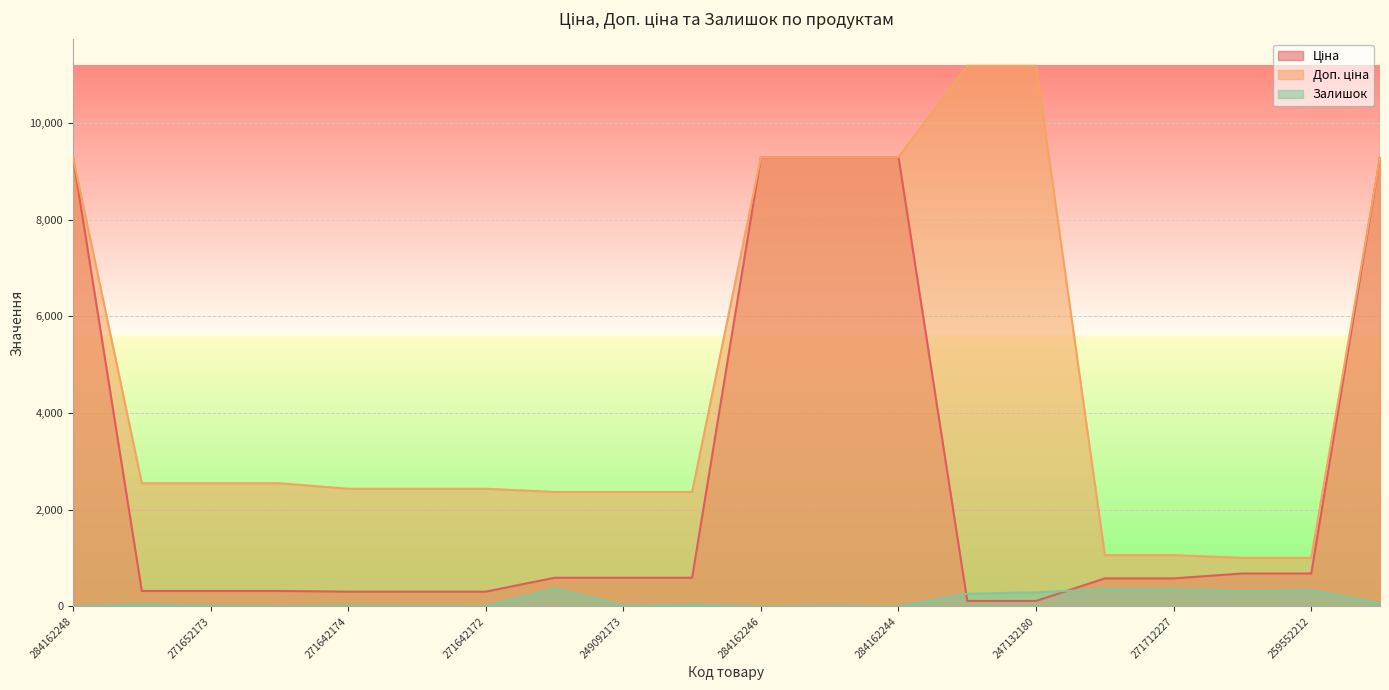

Which series has the widest spread of values?

Доп. ціна